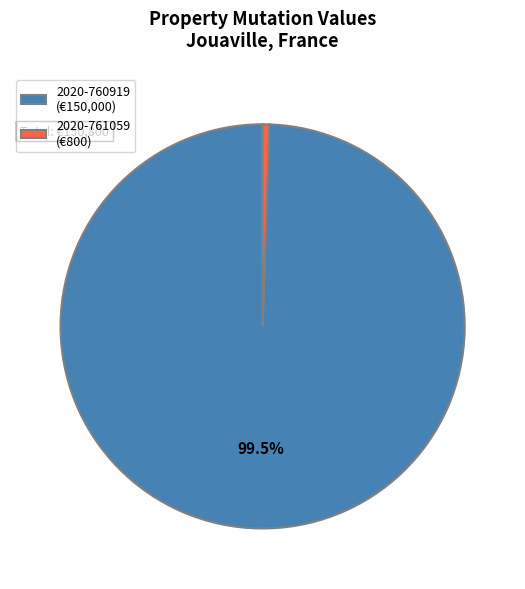

Is there any slice that represents more than half of the pie?

Yes